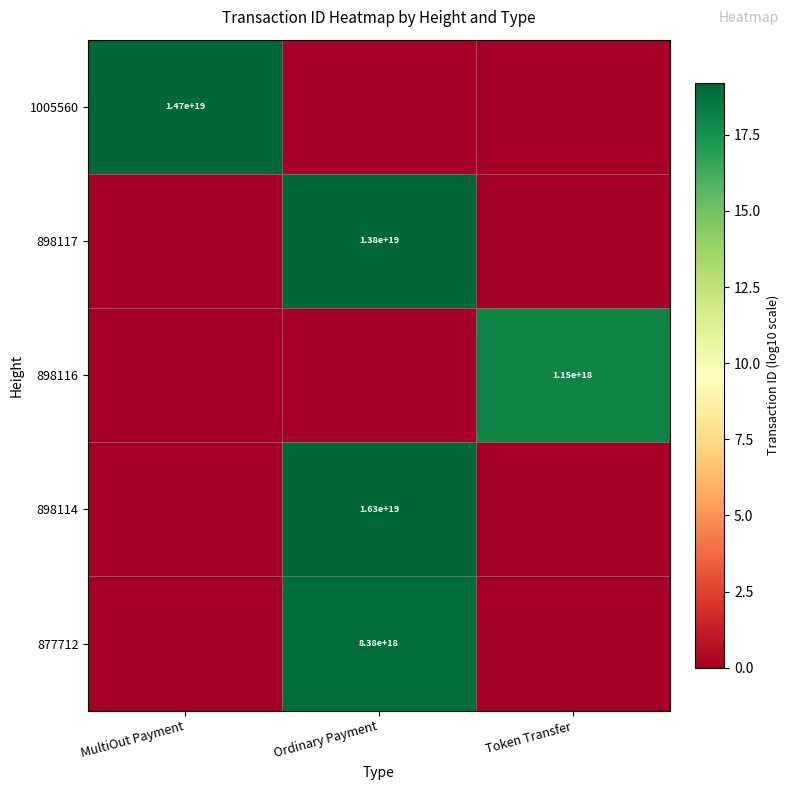

Is it true that 877712 equals 8380000000000000000 at Ordinary Payment?

True